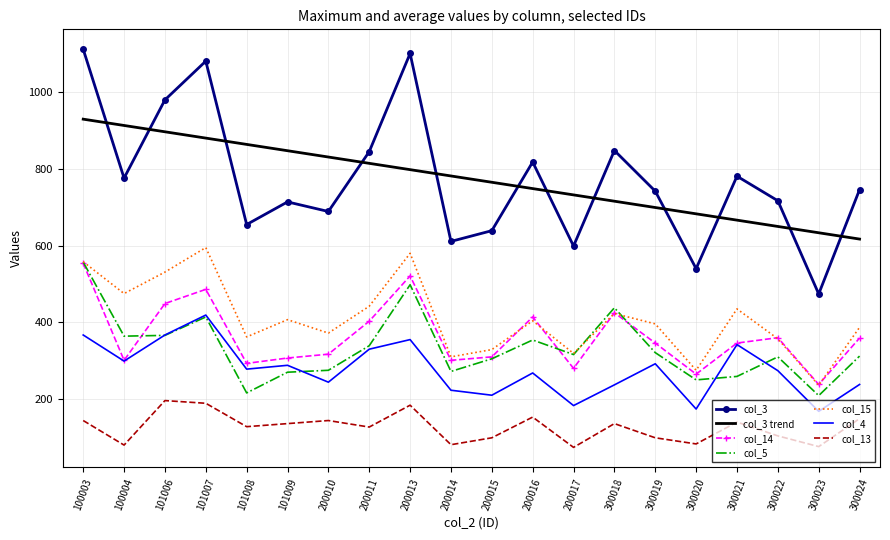

At which category is the sum across all series the highest?

100003